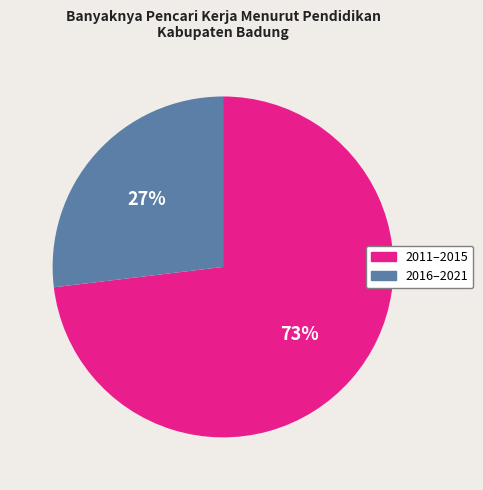

How many slices are in this pie chart?

2